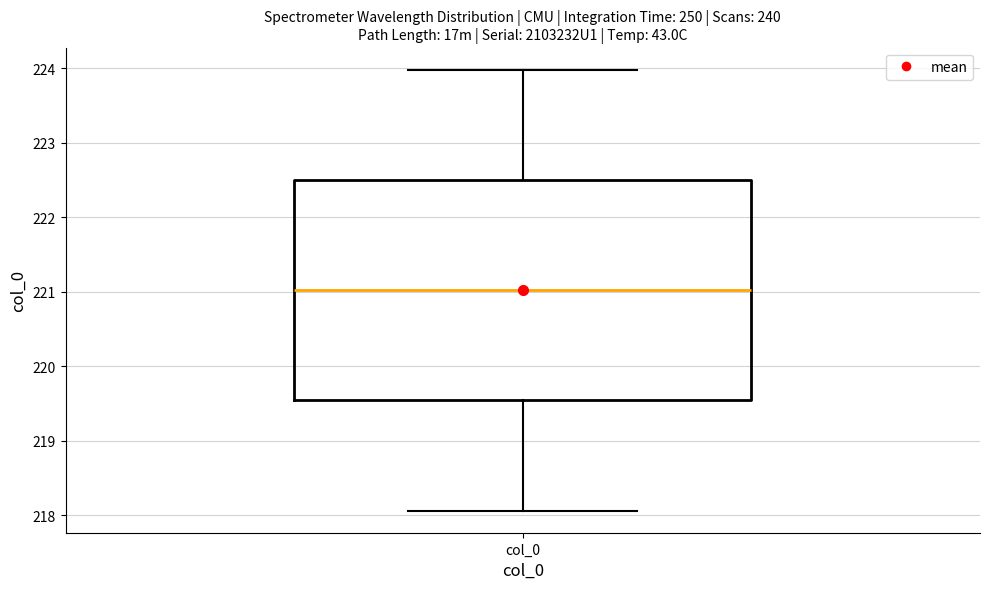

Read this box plot against the y-axis: the position of the median line, the range covered by the box, and the ends of both whiskers. The values are not printed on the chart, so give them approximately, as read against the axis.

median 221.0, box 219.5 to 222.5, whiskers 218.1 to 224.0